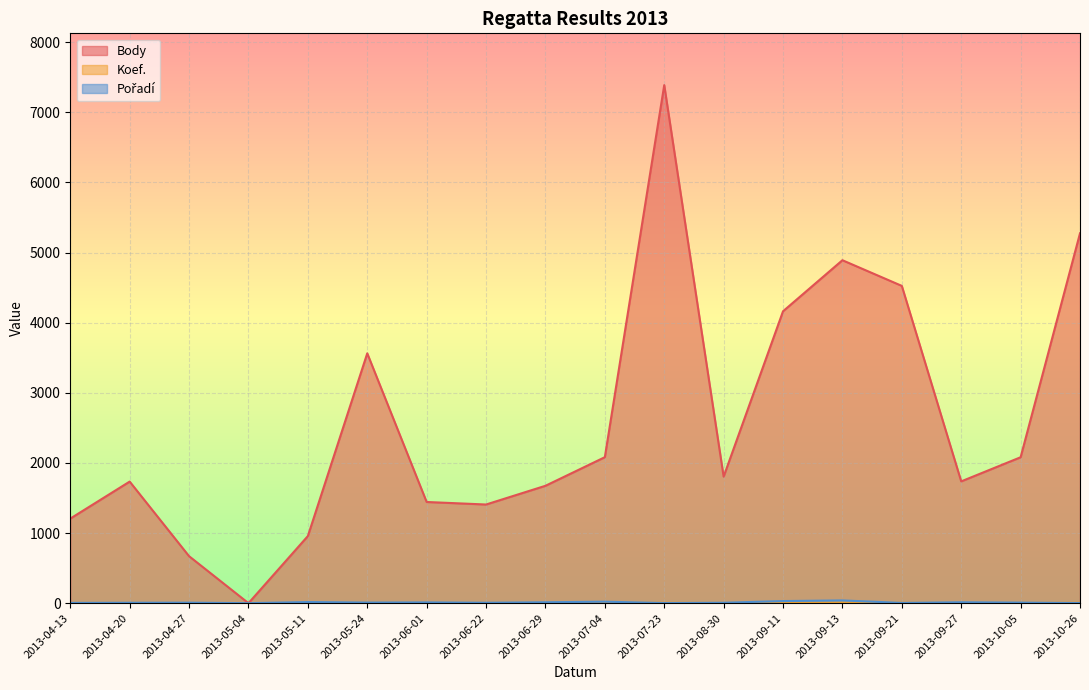

How many positive values does the Body series have?

17